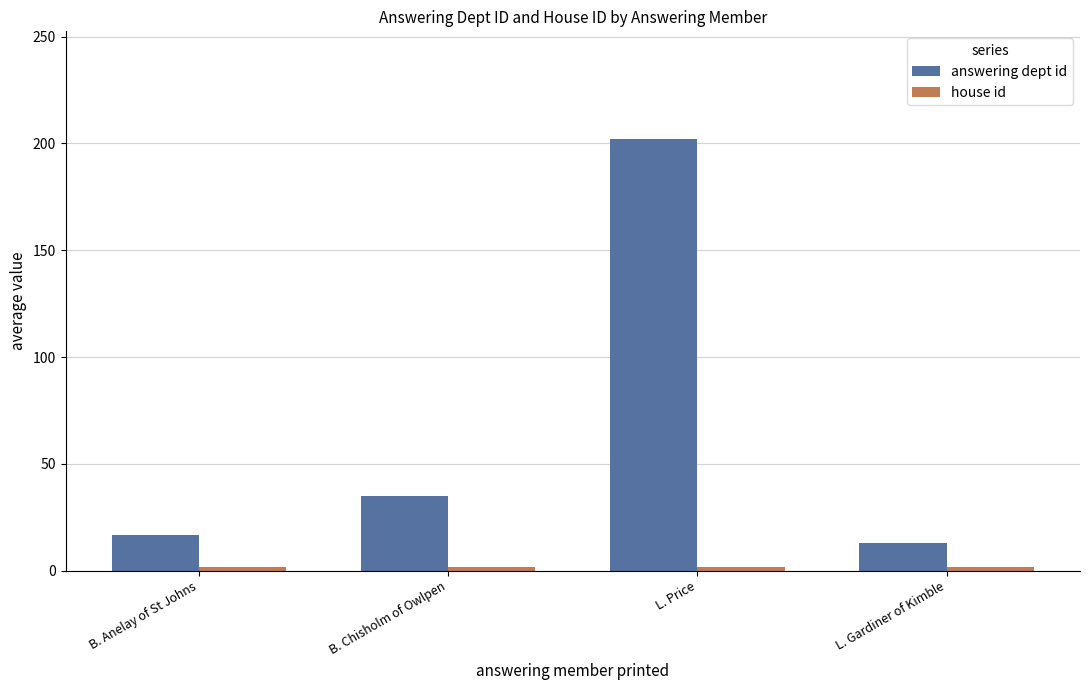

Which series changed the most between B. Chisholm of Owlpen and L. Gardiner of Kimble?

answering dept id